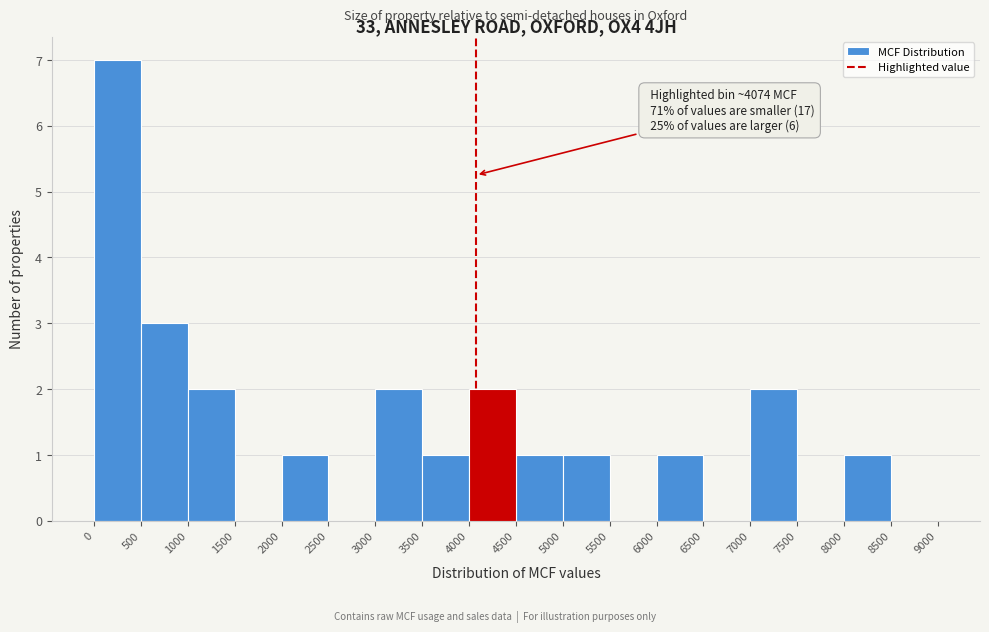

Over which range of the x-axis is the bar tallest?

0 to 500